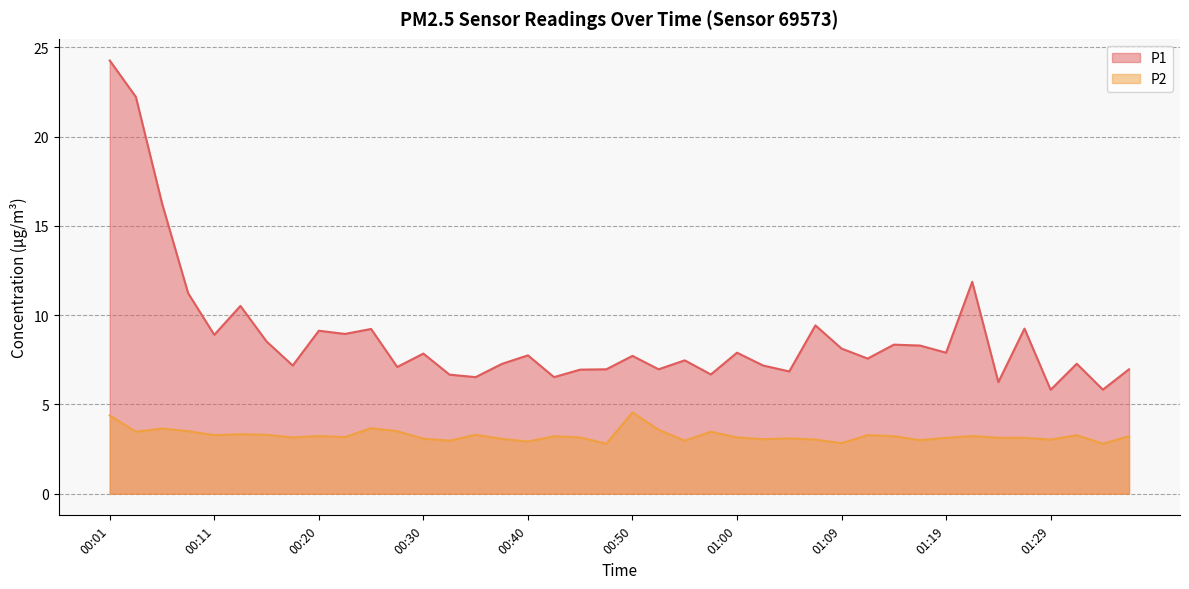

True or false: P1 has more than 0 points higher than both neighbors.

True